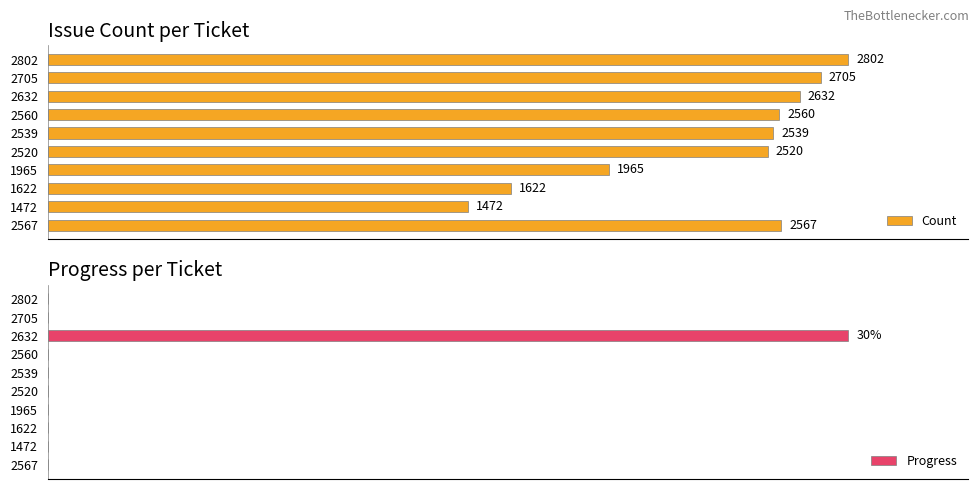

List the labels in order of Count value, largest first.

2802, 2705, 2632, 2567, 2560, 2539, 2520, 1965, 1622, 1472